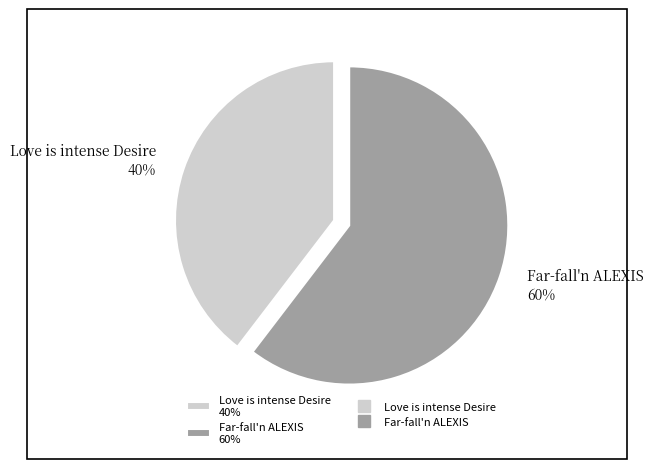

To the nearest percent, what is the combined percentage of Far-fall'n ALEXIS 60% and Love is intense Desire 40%?

100%